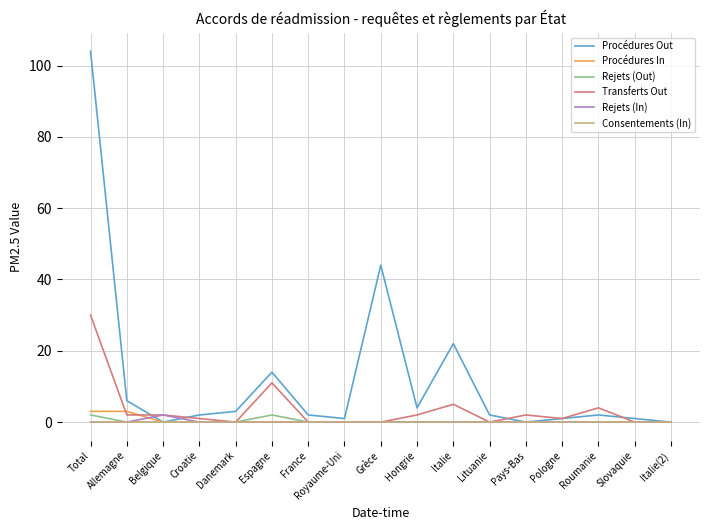

The value of Rejets (In) at Pays-Bas is 0. True or false?

True